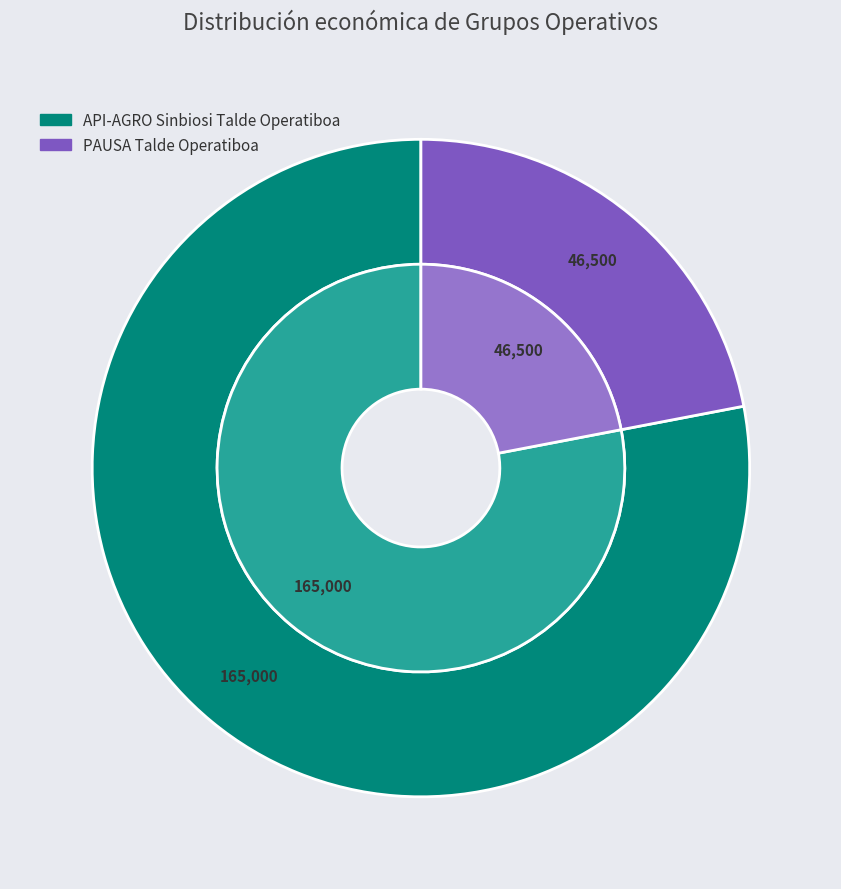

Does API-AGRO Sinbiosi Talde Operatiboa represent more than half of the total?

Yes